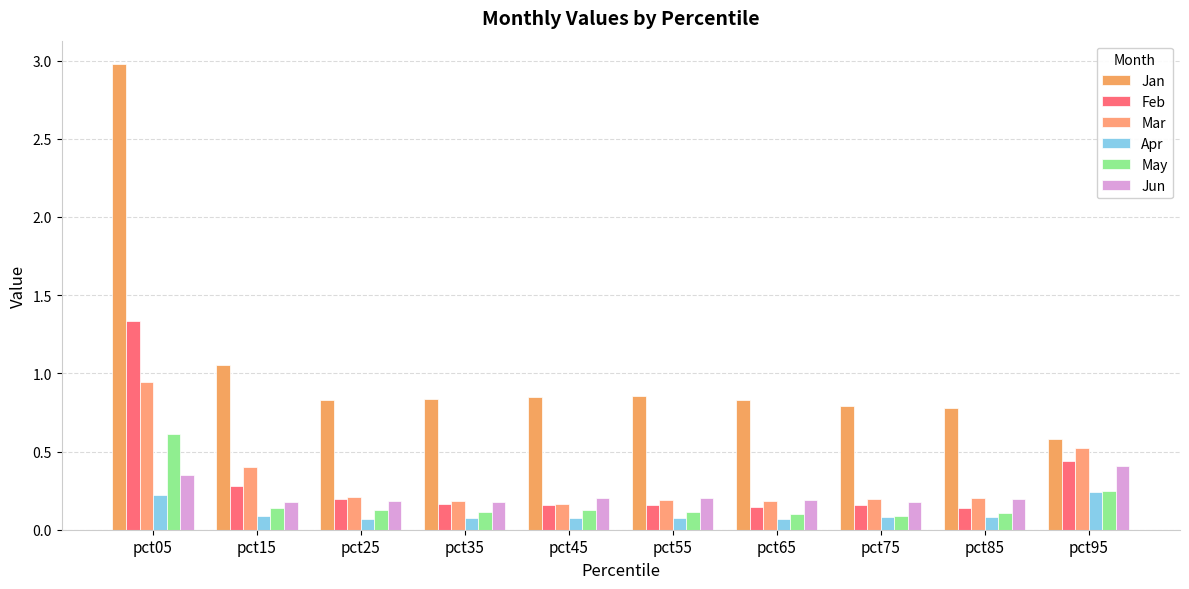

How many bars are there in total?

60